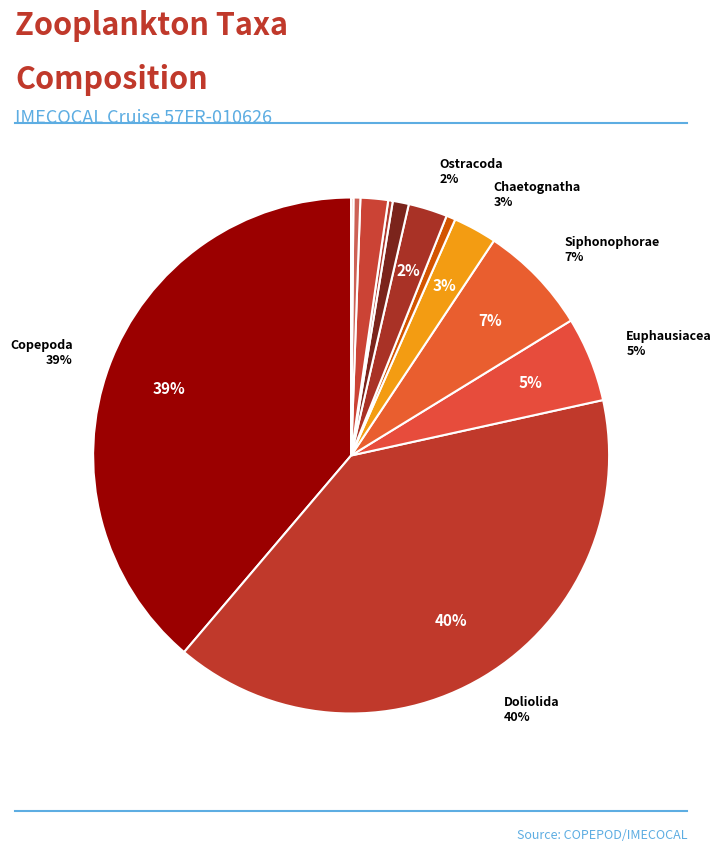

What is the largest slice in the pie chart?

Doliolida